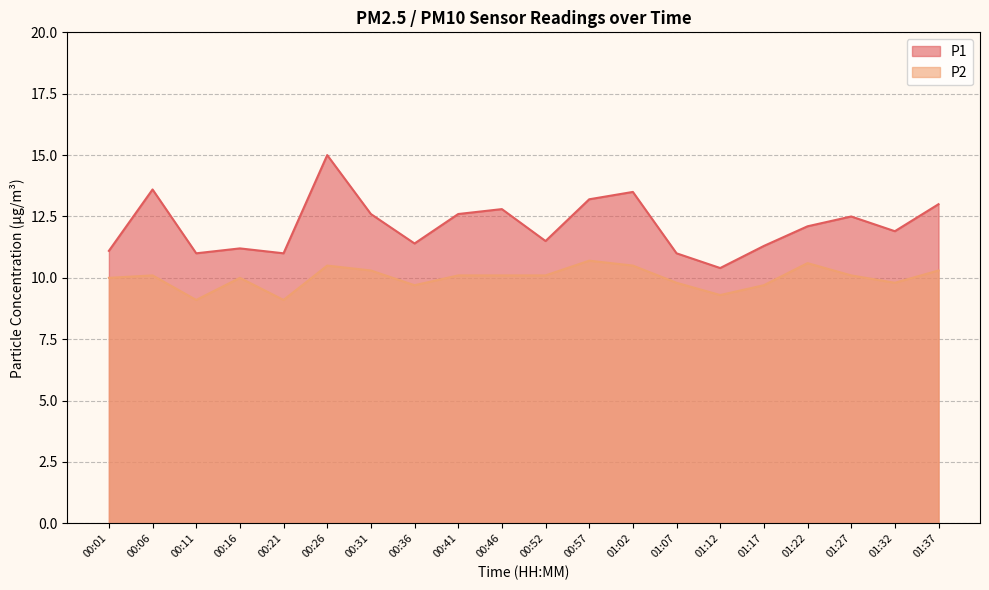

Where is the first local maximum for P2?

00:06